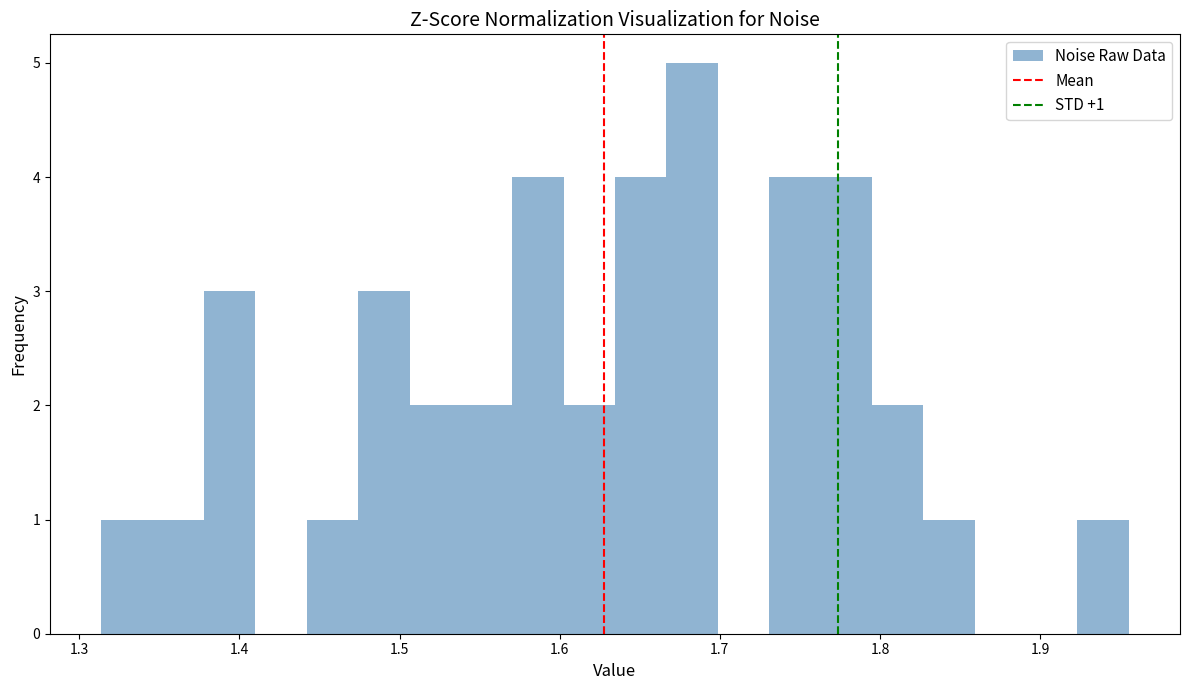

Read against the x-axis, roughly where is the centre of the tallest bar?

1.68